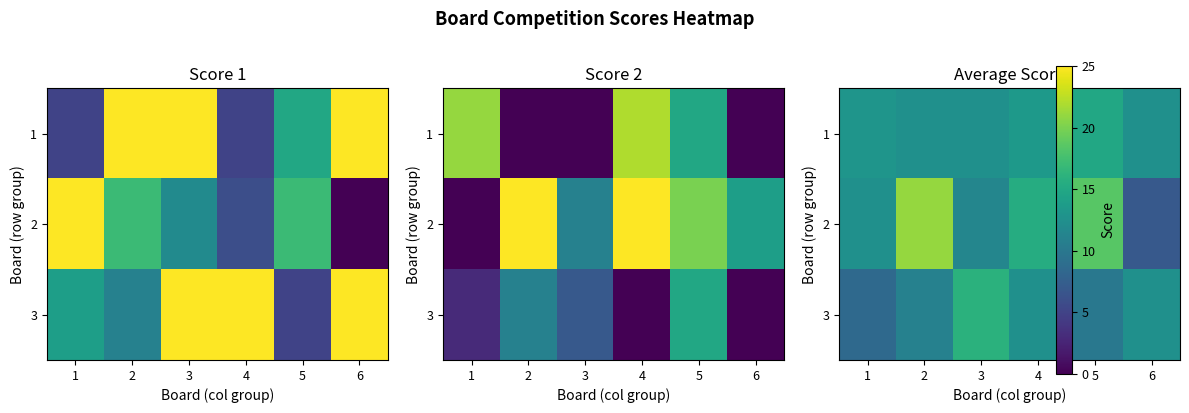

At which category is the sum across all series the highest?

2